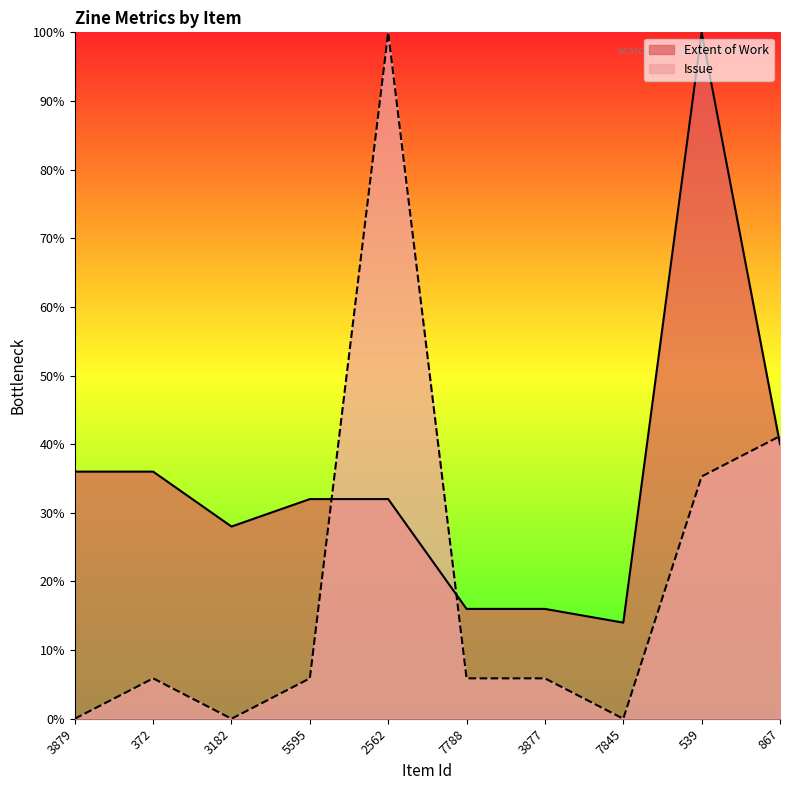

What value does the Extent of Work series have at 7845?

14.0